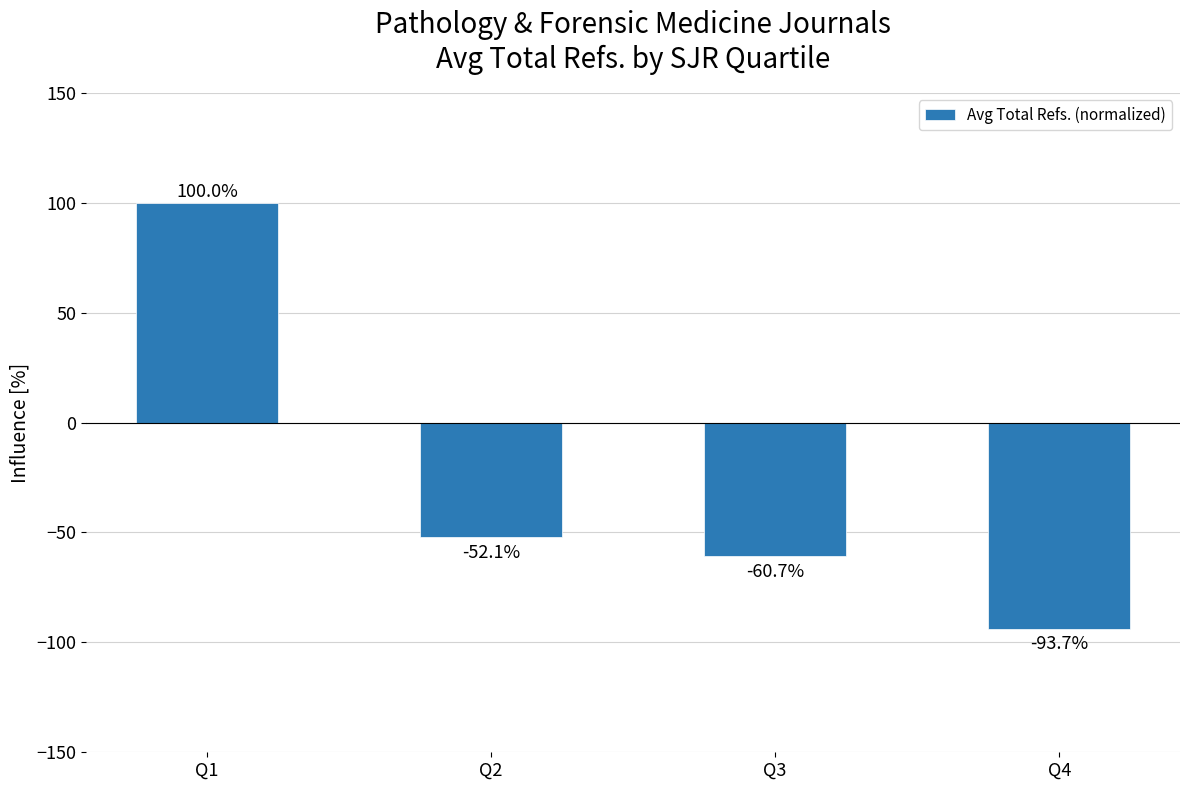

Rank the categories by value from highest to lowest.

Q1, Q2, Q3, Q4